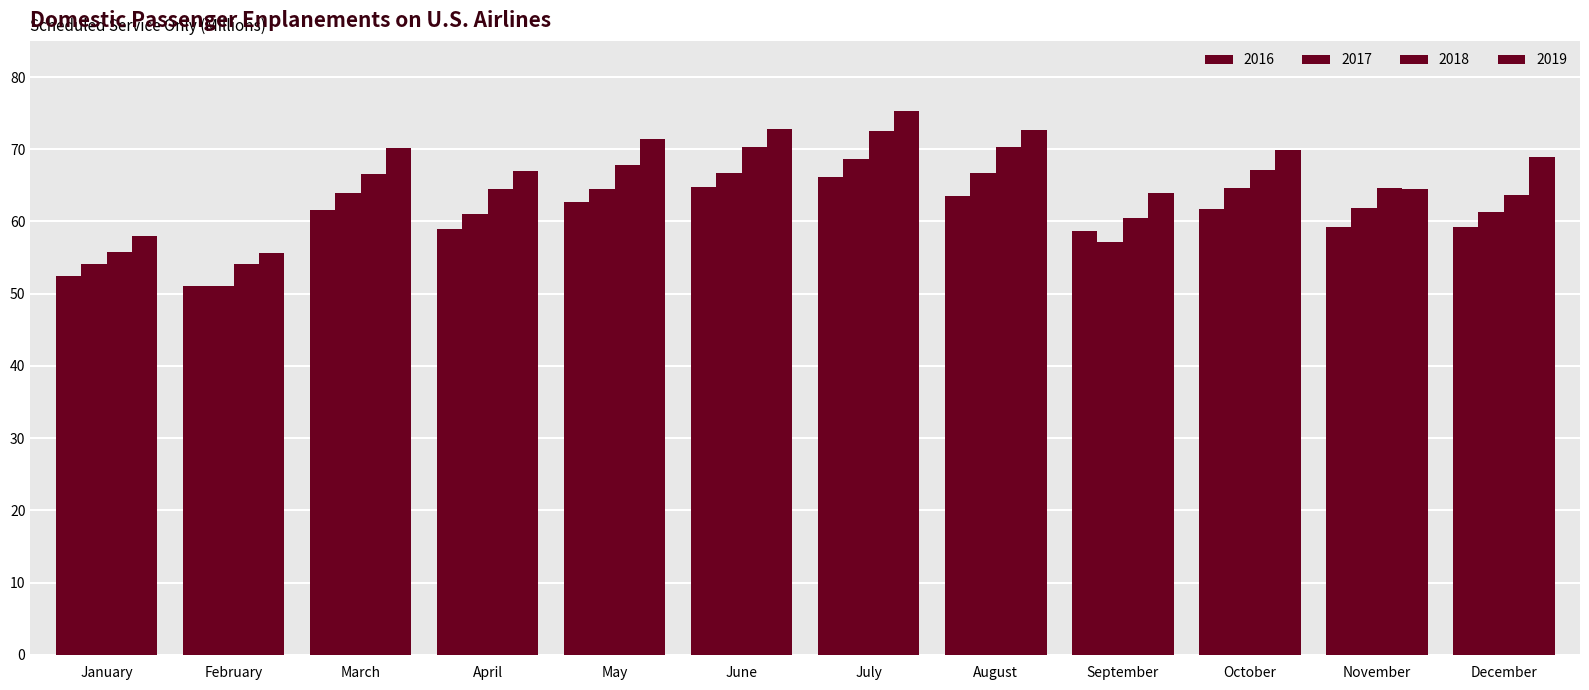

How many categories are shown in the chart?

12